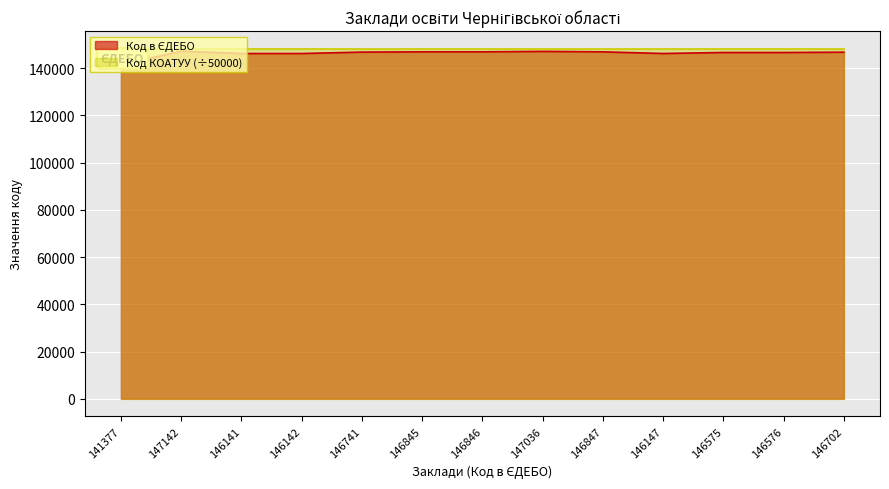

What is the label of the 6th point from the left?

146845